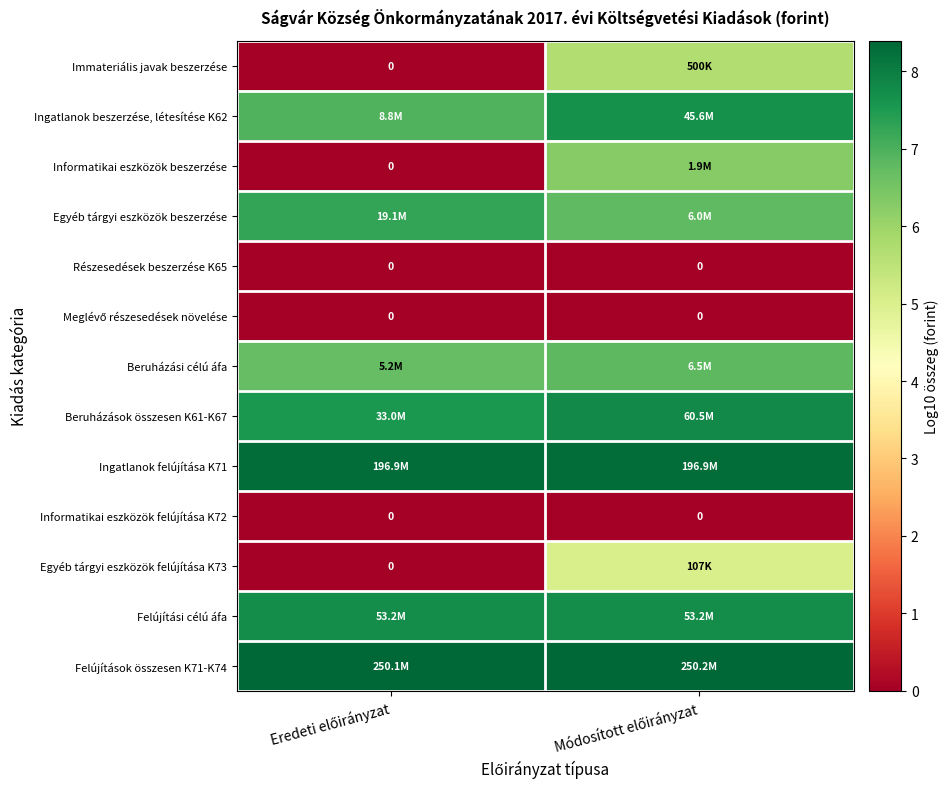

List the labels in order of Beruházási célú áfa value, largest first.

Módosított előirányzat, Eredeti előirányzat